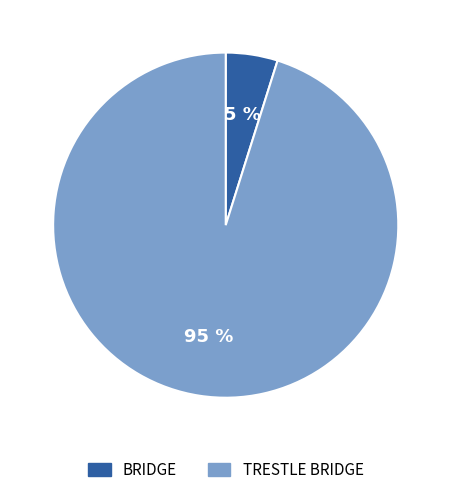

What is the largest slice in the pie chart?

TRESTLE BRIDGE